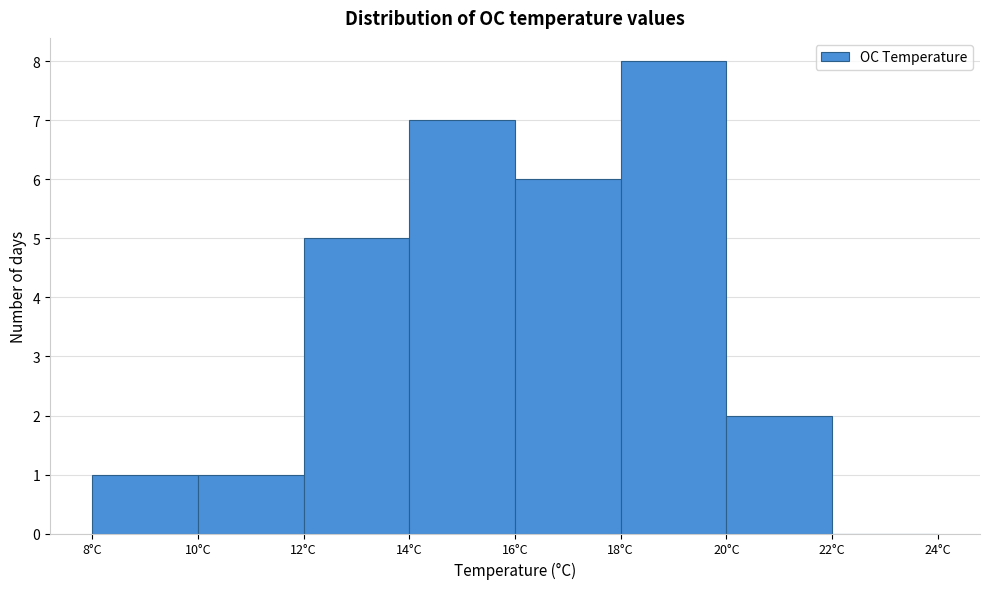

Reading left to right, transcribe this chart: for each bar, give the range it covers on the x-axis and its height. The values are not printed on the chart, so give them approximately, as read against the axis.

8 to 10: 1
10 to 12: 1
12 to 14: 5
14 to 16: 7
16 to 18: 6
18 to 20: 8
20 to 22: 2
22 to 24: 0